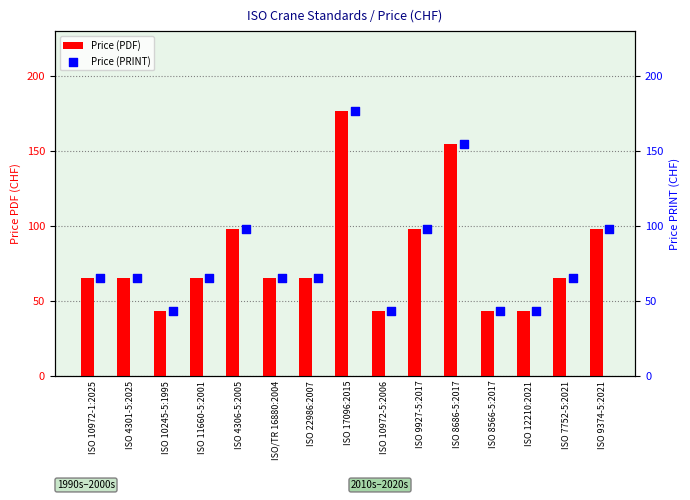

What is the average value of the Price (PDF) series?

79